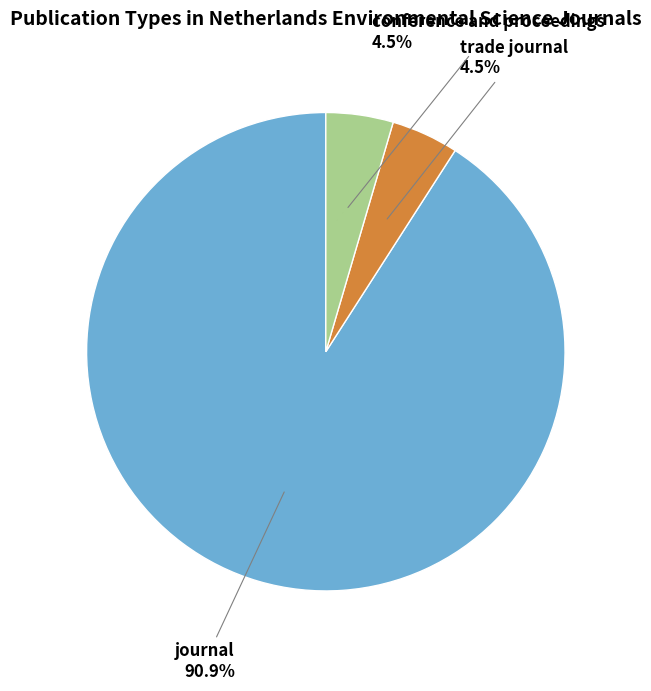

Does any single category account for the majority?

Yes